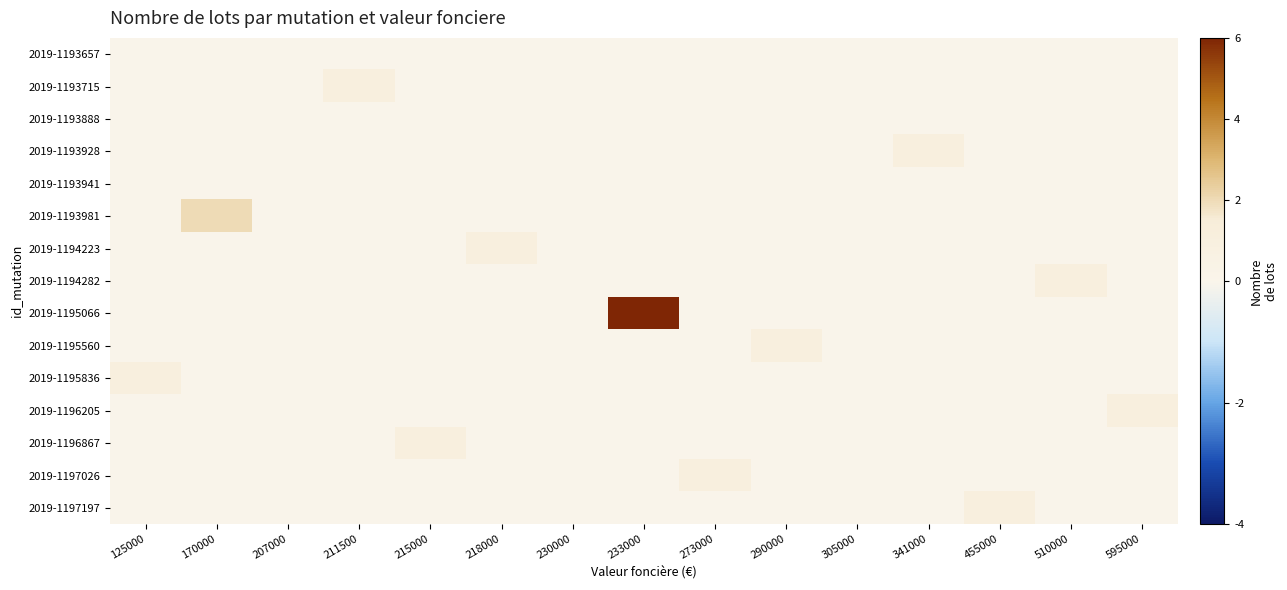

At which category is the sum across all series the highest?

233000